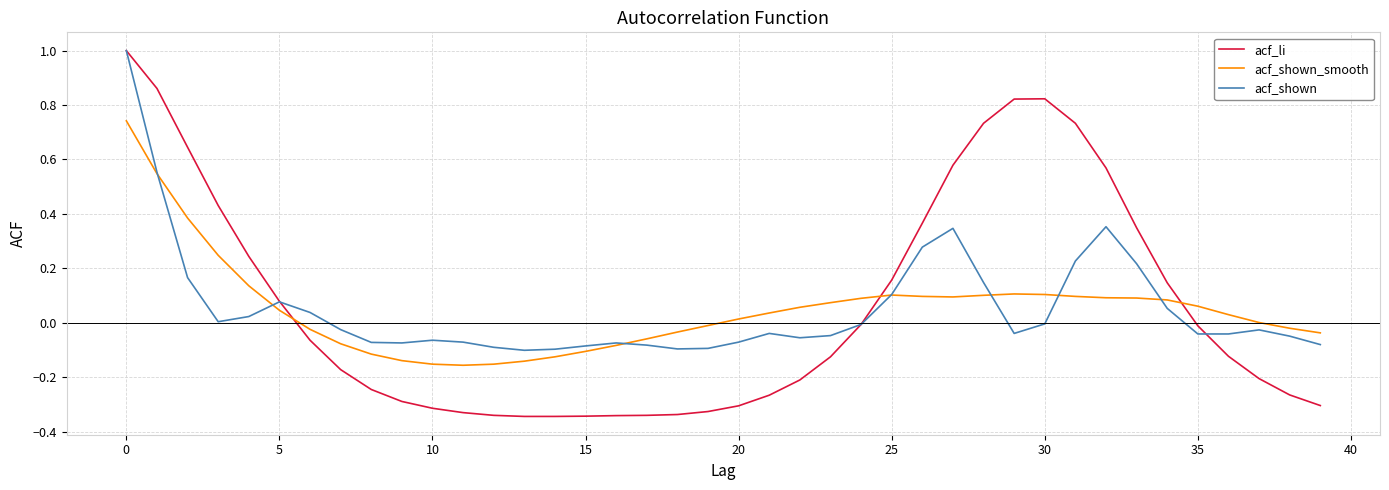

What is the greatest value displayed?

1.0